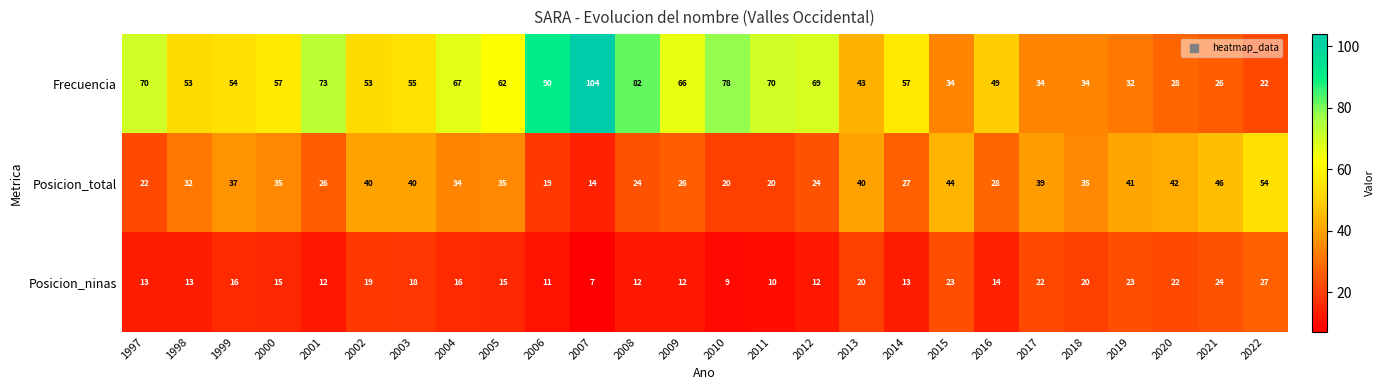

Which series has the widest spread of values?

Frecuencia